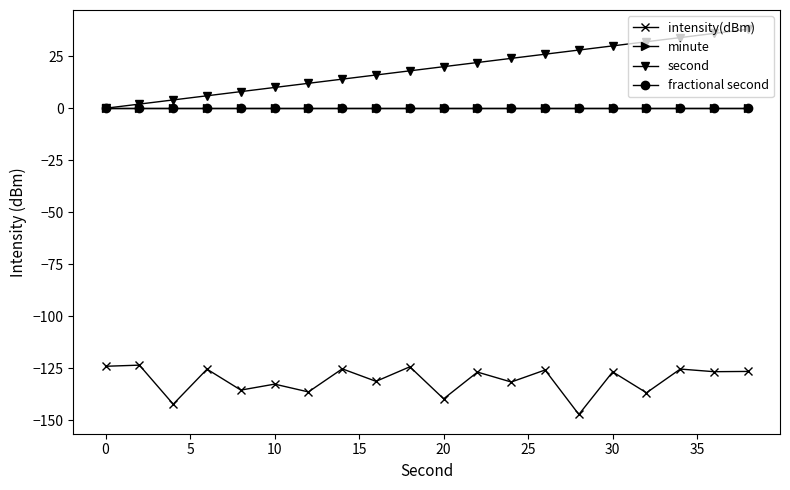

Is this an area chart (filled region under the line)?

No